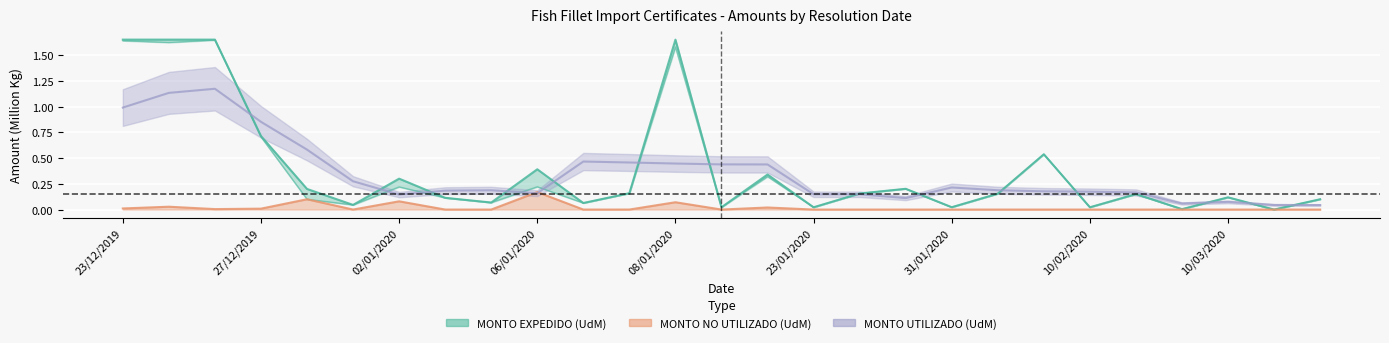

Which label corresponds to the largest value in the chart?

23/12/2019